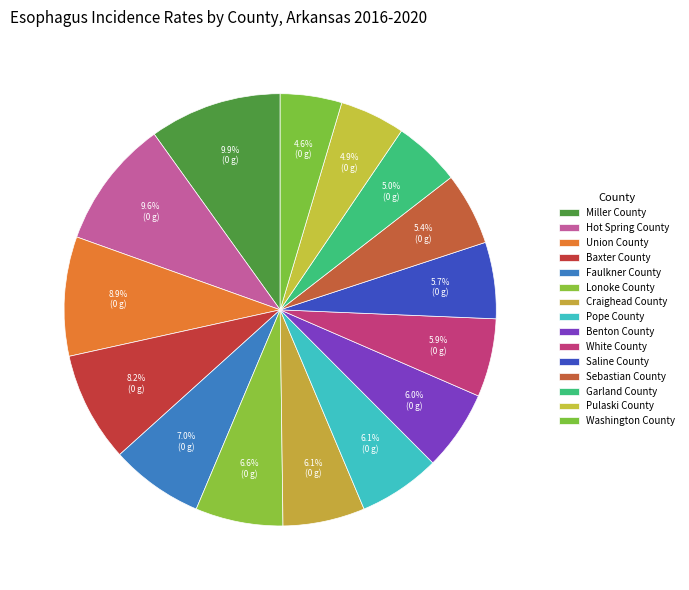

To the nearest percent, what is the difference between the largest and smallest slice percentages?

5%